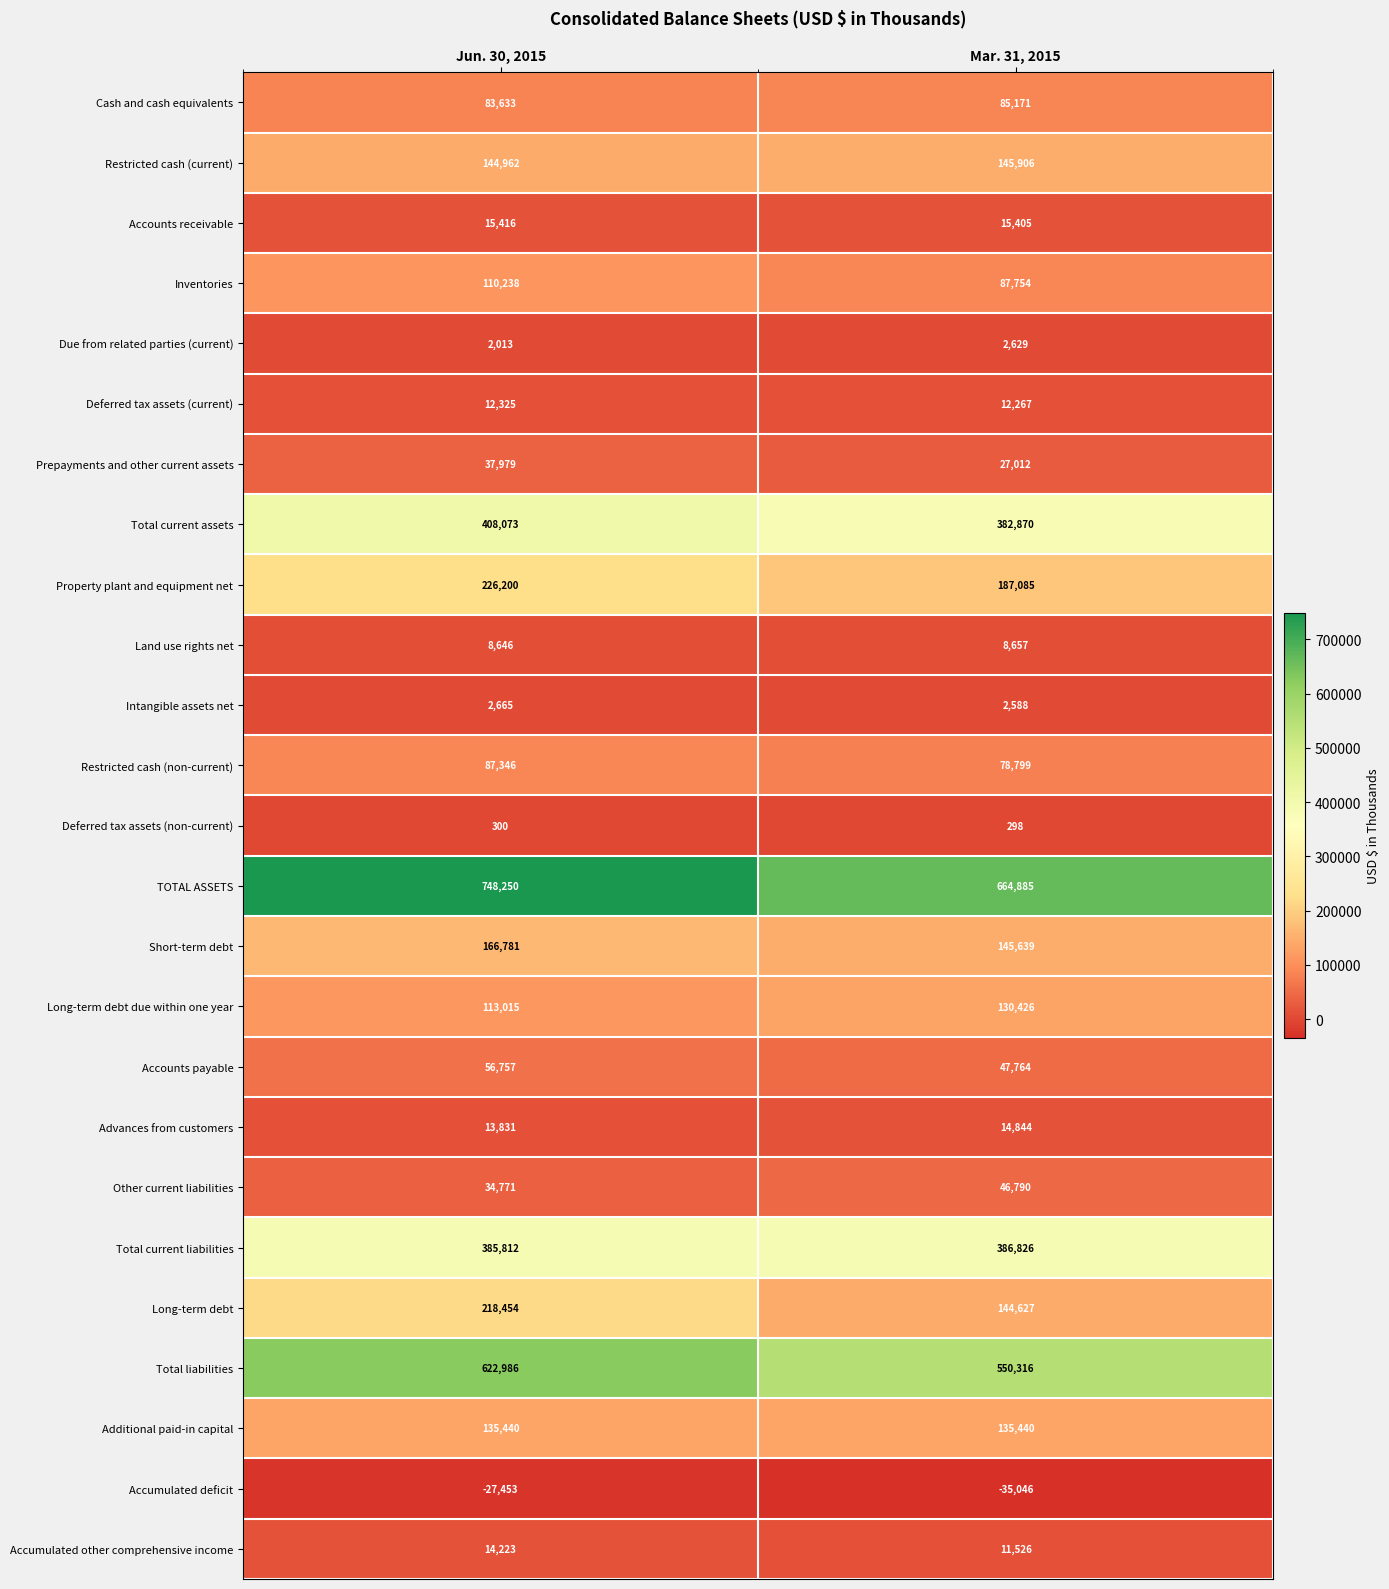

Which label corresponds to the largest value in the chart?

Jun. 30, 2015